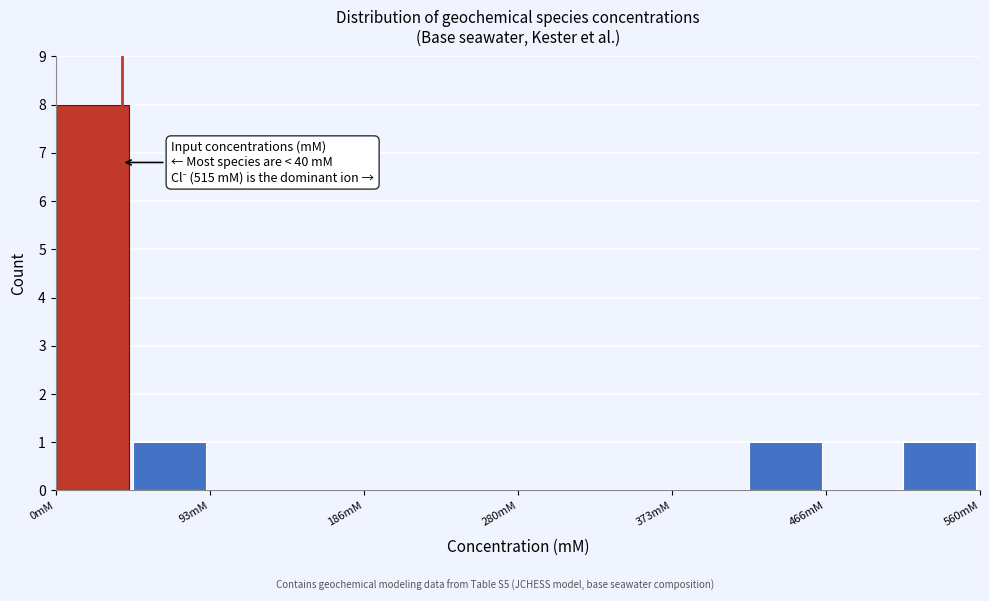

Over which range of the x-axis is the bar tallest?

0 to 50